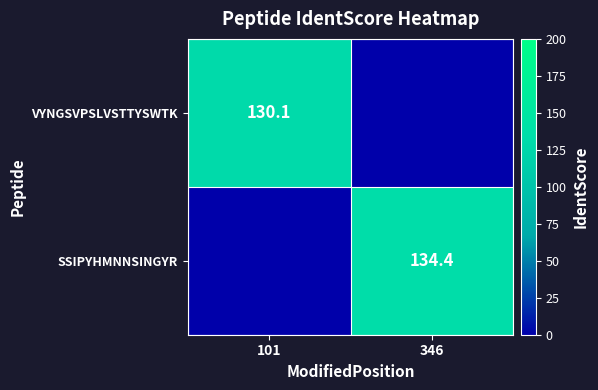

Is it true that VYNGSVPSLVSTTYSWTK equals 130.1 at 101?

True